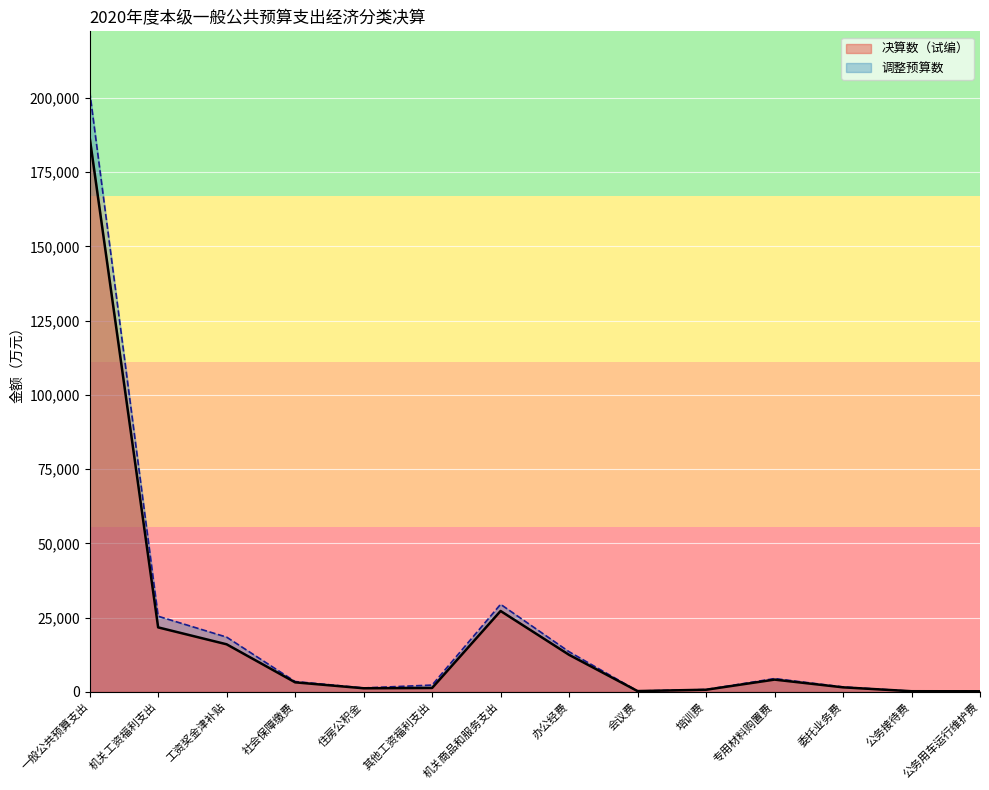

Reading right to left, list all the values displayed in this chart.

决算数（试编）: 180	200	1512	4114	701	250	12460	27217	1300	1200	3196	16000	21696	186647
调整预算数: 195	200	1638	4456	759	271	13496	29463	2275	1300	3462	18413	25450	202159